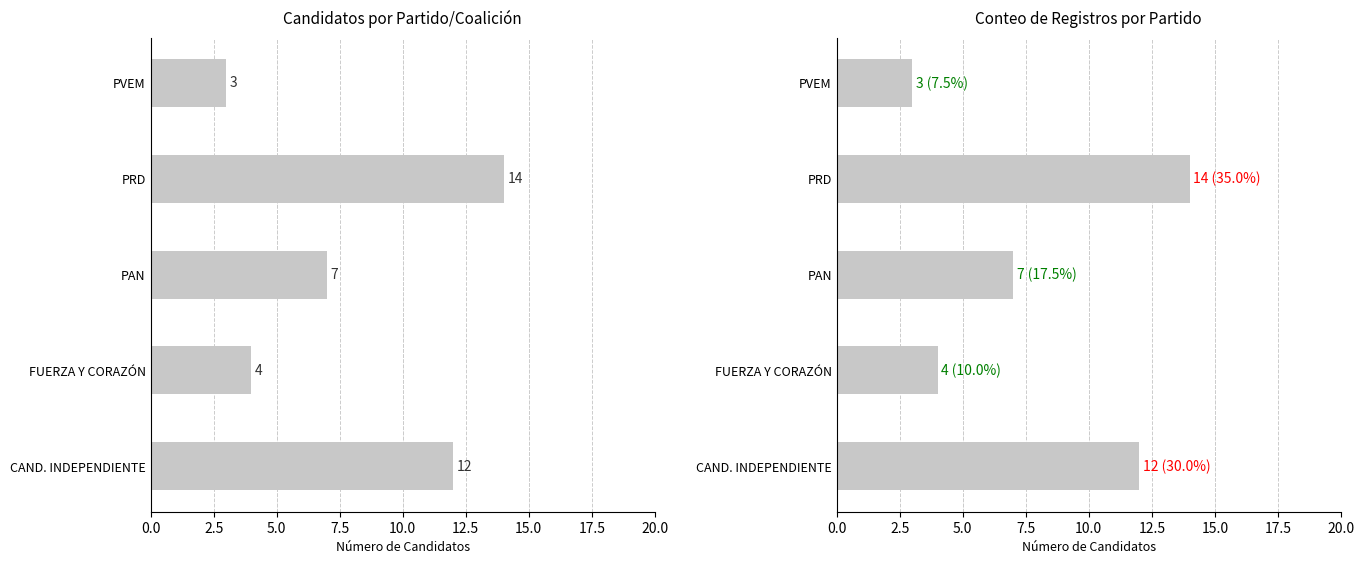

Reading left to right, what are all the values shown in this chart?

Candidatos por partido: 12	4	7	14	3
Conteo de Registros: 12	4	7	14	3